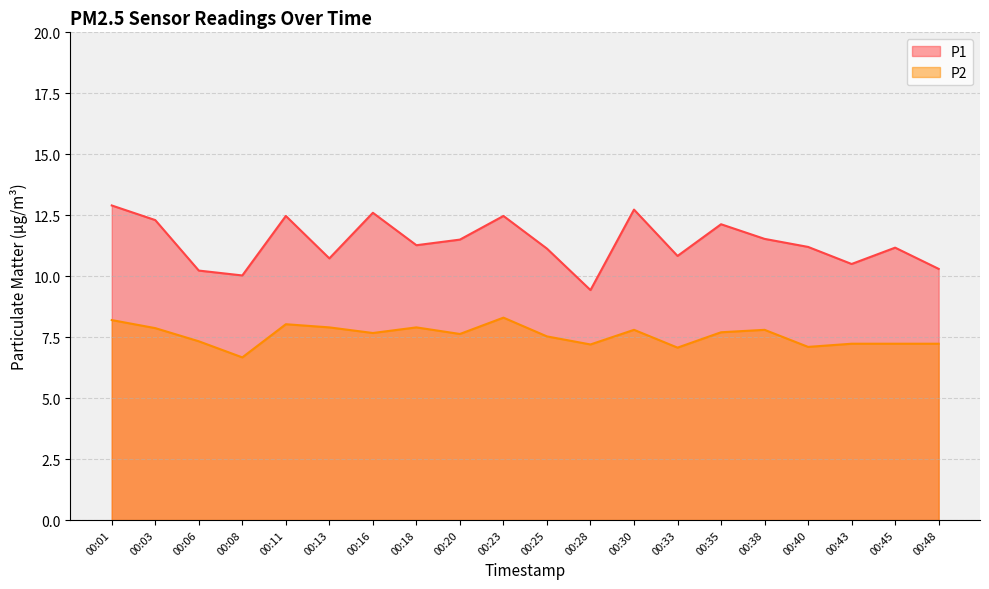

What is the value of the P1 point at the 11th from the left?

11.1